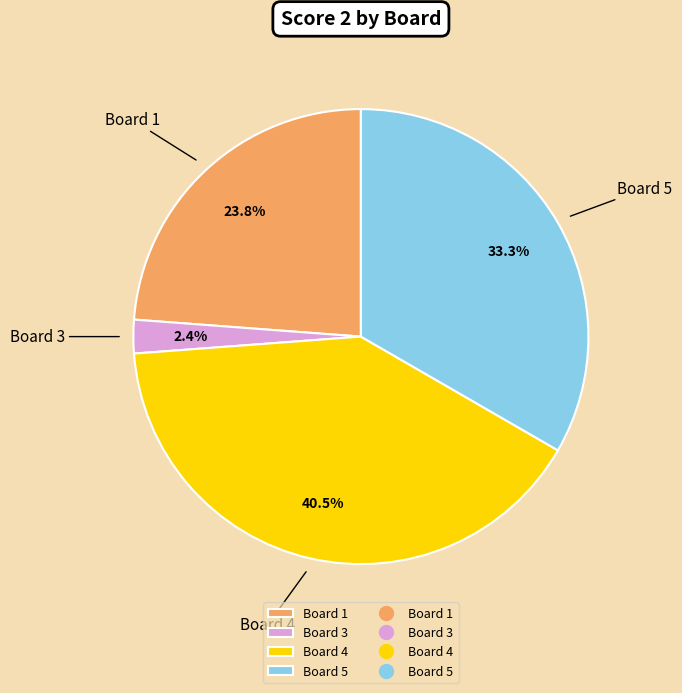

Rank the categories by value from lowest to highest.

Board 3, Board 1, Board 5, Board 4